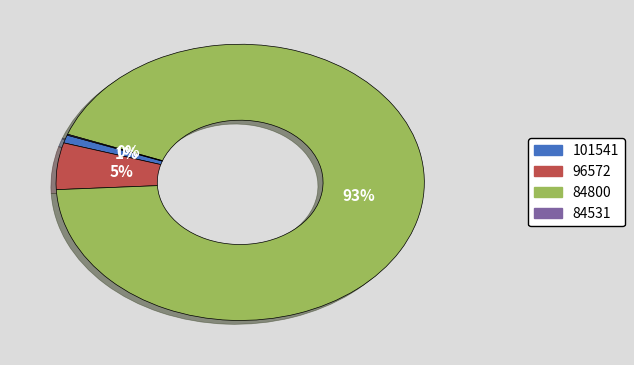

Which category has the biggest portion of the pie?

84800